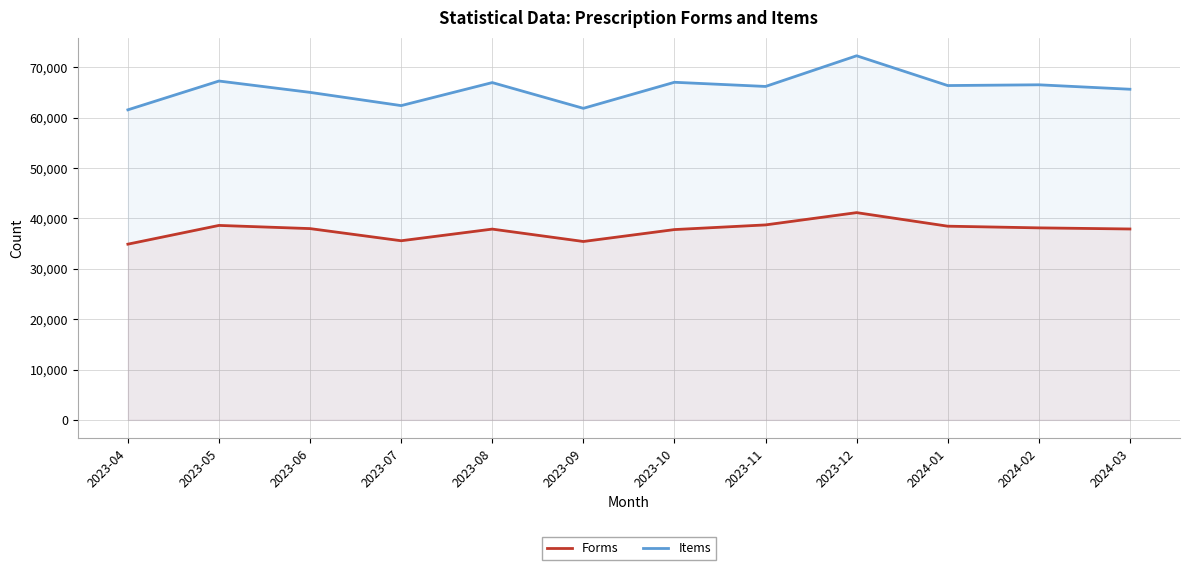

Reading right to left, extract all data points from this chart.

Forms: 2024-03=37894	2024-02=38115	2024-01=38449	2023-12=41140	2023-11=38703	2023-10=37776	2023-09=35412	2023-08=37871	2023-07=35558	2023-06=37970	2023-05=38602	2023-04=34880
Items: 2024-03=65634	2024-02=66516	2024-01=66366	2023-12=72278	2023-11=66188	2023-10=67017	2023-09=61846	2023-08=66955	2023-07=62385	2023-06=65011	2023-05=67264	2023-04=61548